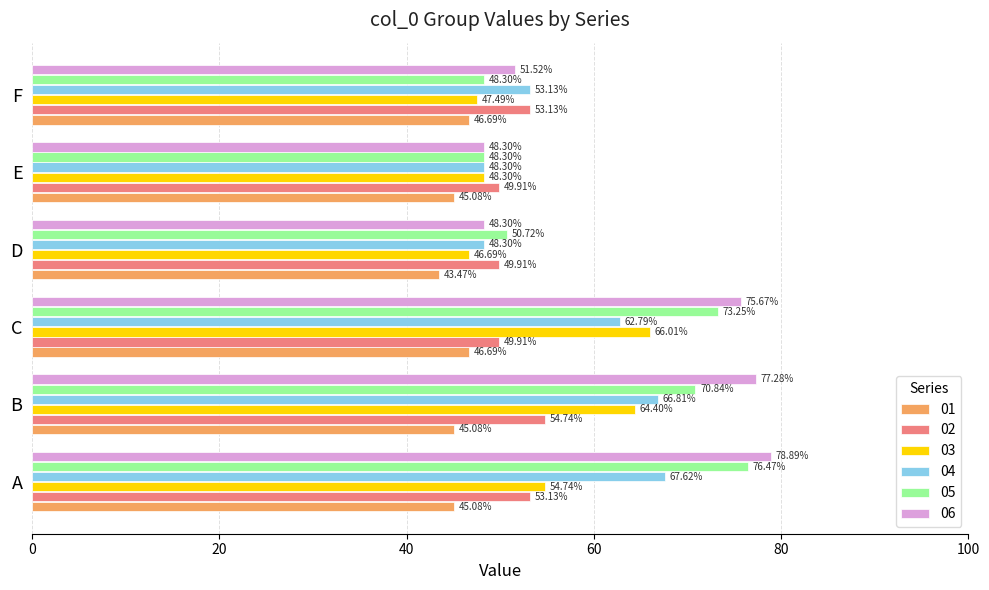

Between A and F, which series saw the biggest shift?

05